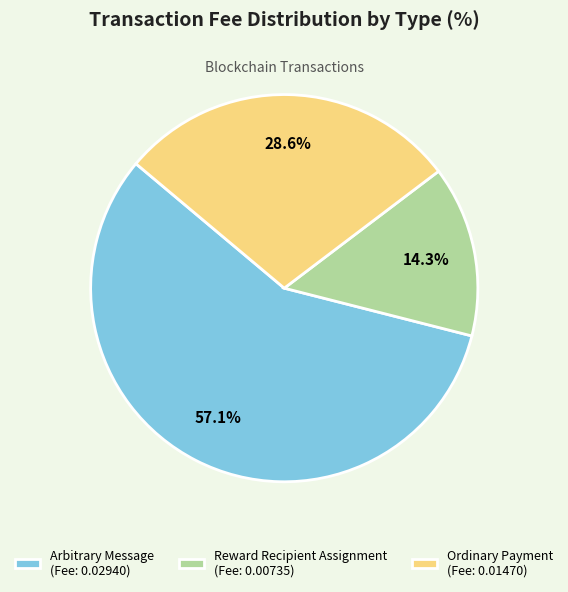

Between Reward Recipient Assignment and Arbitrary Message, which is larger?

Arbitrary Message